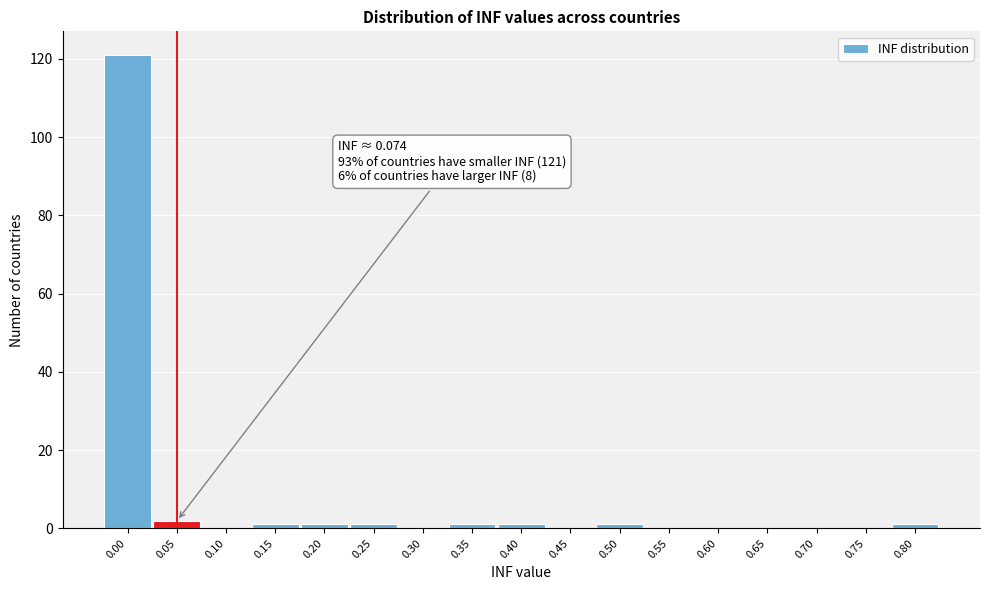

Reading left to right, what are all the values shown in this chart?

0.00=121	0.05=2	0.10=0	0.15=1	0.20=1	0.25=1	0.30=0	0.35=1	0.40=1	0.45=0	0.50=1	0.55=0	0.60=0	0.65=0	0.70=0	0.75=0	0.80=1